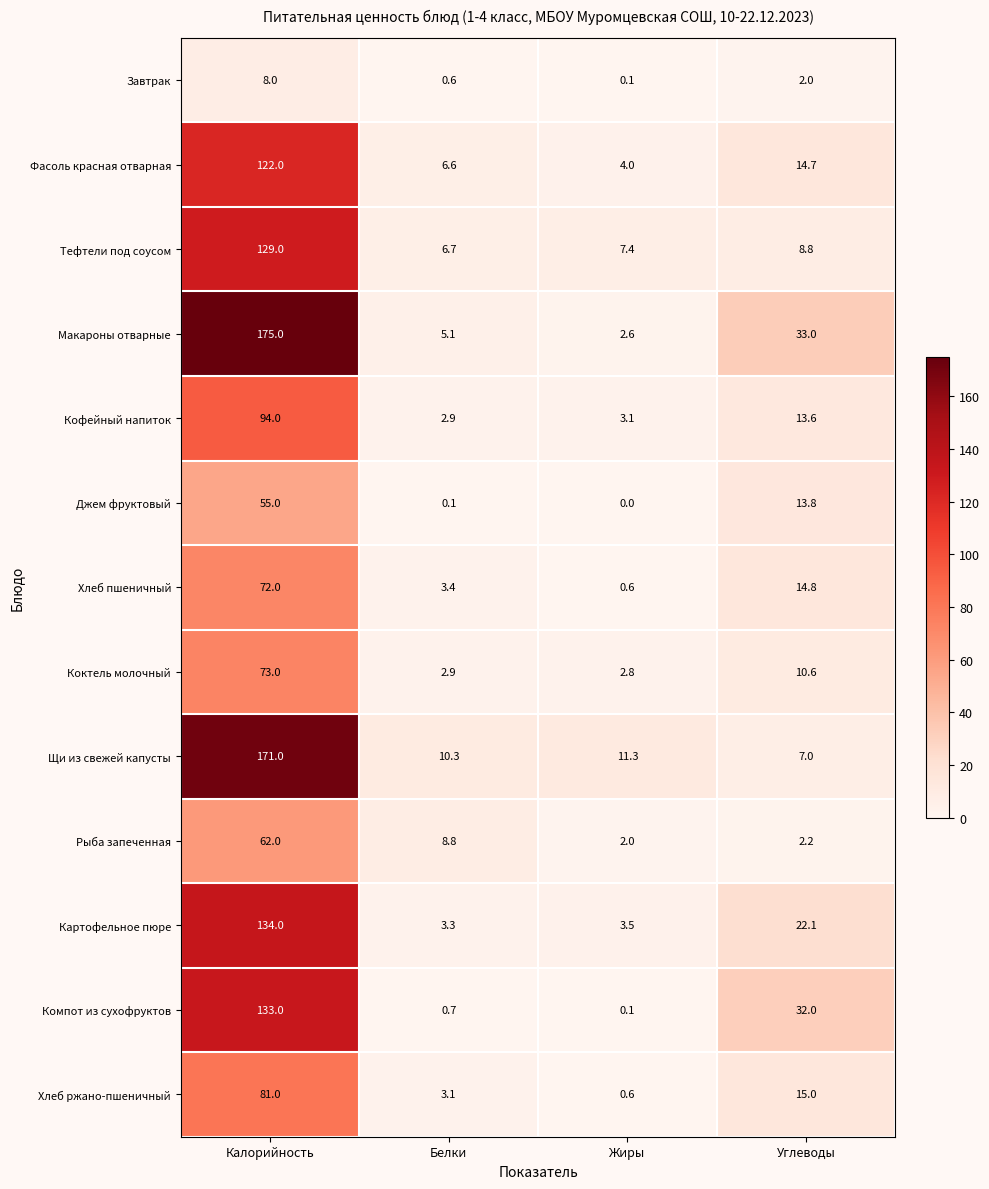

What is the spread (max minus min) of values at Калорийность?

167.0